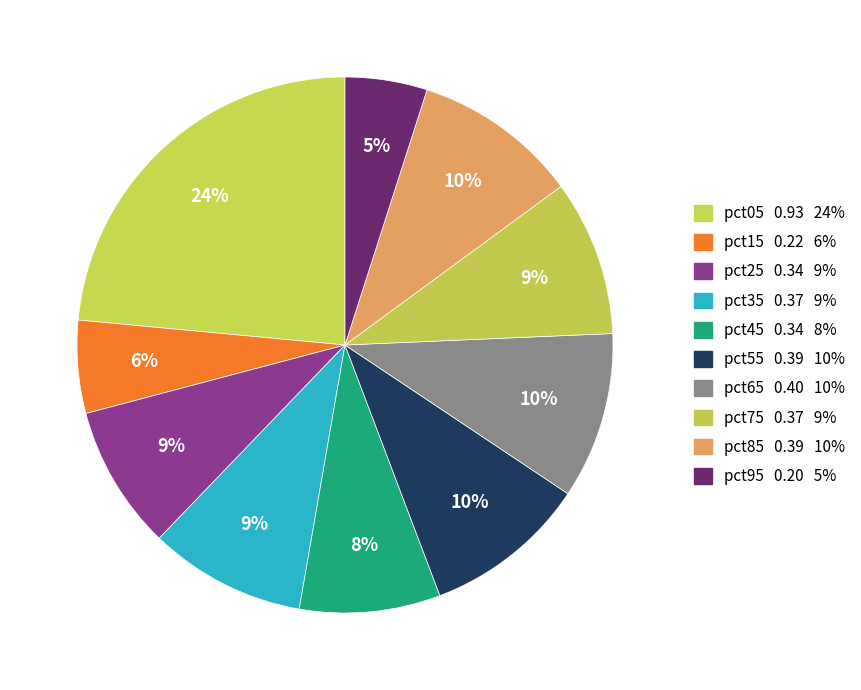

What is the change in value from pct75 to pct95?

-0.2